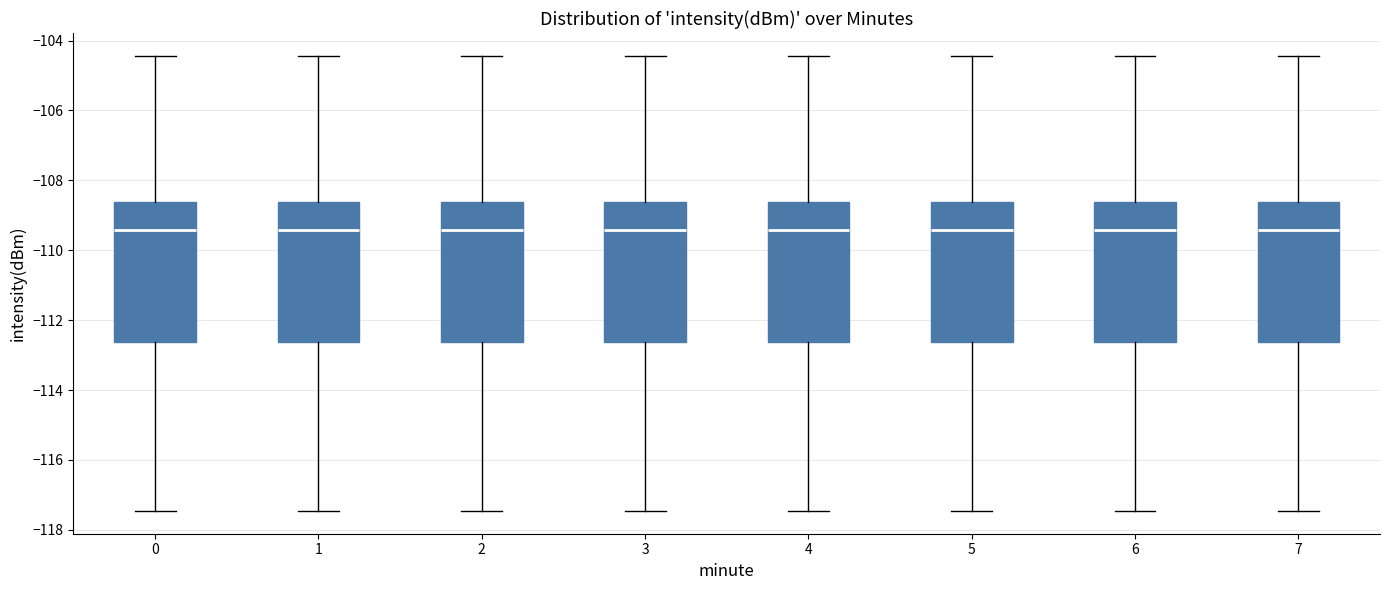

Reading left to right, transcribe this box plot: for each box, give where its median line is, the range the box spans, and where its two whiskers end, as read against the y-axis. The values are not printed on the chart, so give them approximately, as read against the axis.

0: median -109.4, box -112.6 to -108.6, whiskers -117.4 to -104.4
1: median -109.4, box -112.6 to -108.6, whiskers -117.4 to -104.4
2: median -109.4, box -112.6 to -108.6, whiskers -117.4 to -104.4
3: median -109.4, box -112.6 to -108.6, whiskers -117.4 to -104.4
4: median -109.4, box -112.6 to -108.6, whiskers -117.4 to -104.4
5: median -109.4, box -112.6 to -108.6, whiskers -117.4 to -104.4
6: median -109.4, box -112.6 to -108.6, whiskers -117.4 to -104.4
7: median -109.4, box -112.6 to -108.6, whiskers -117.4 to -104.4